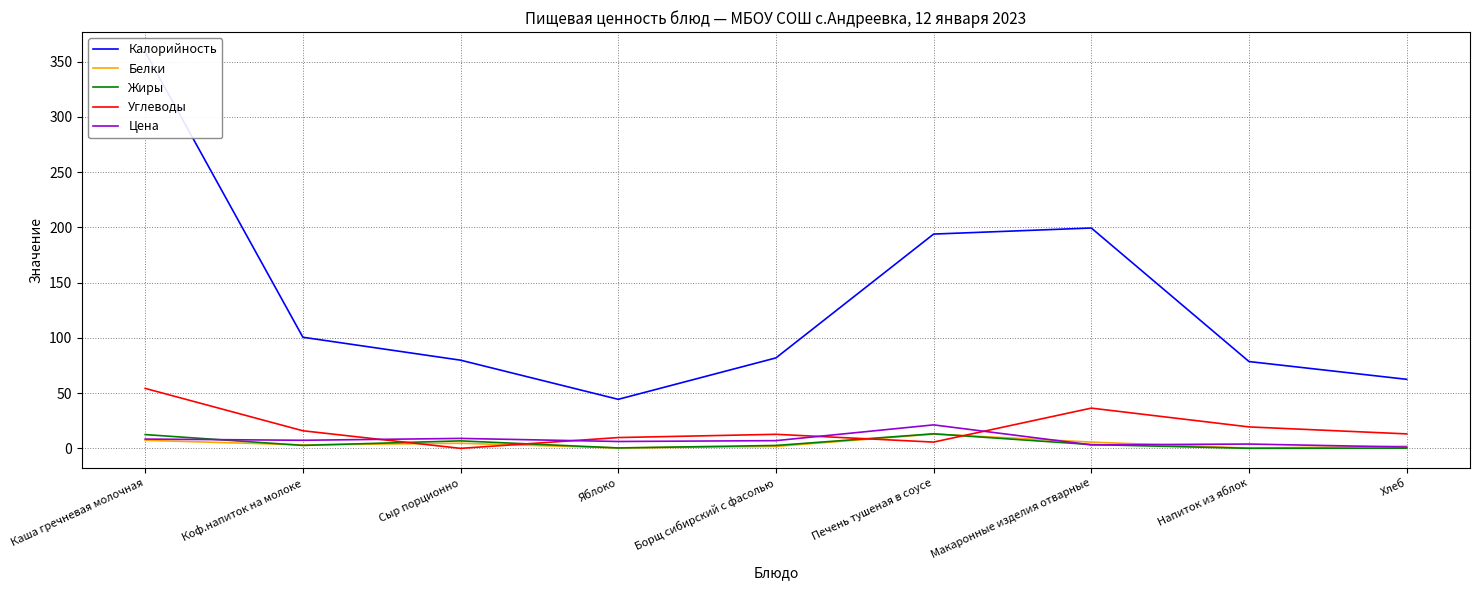

Which label corresponds to the smallest value in the chart?

Сыр порционно